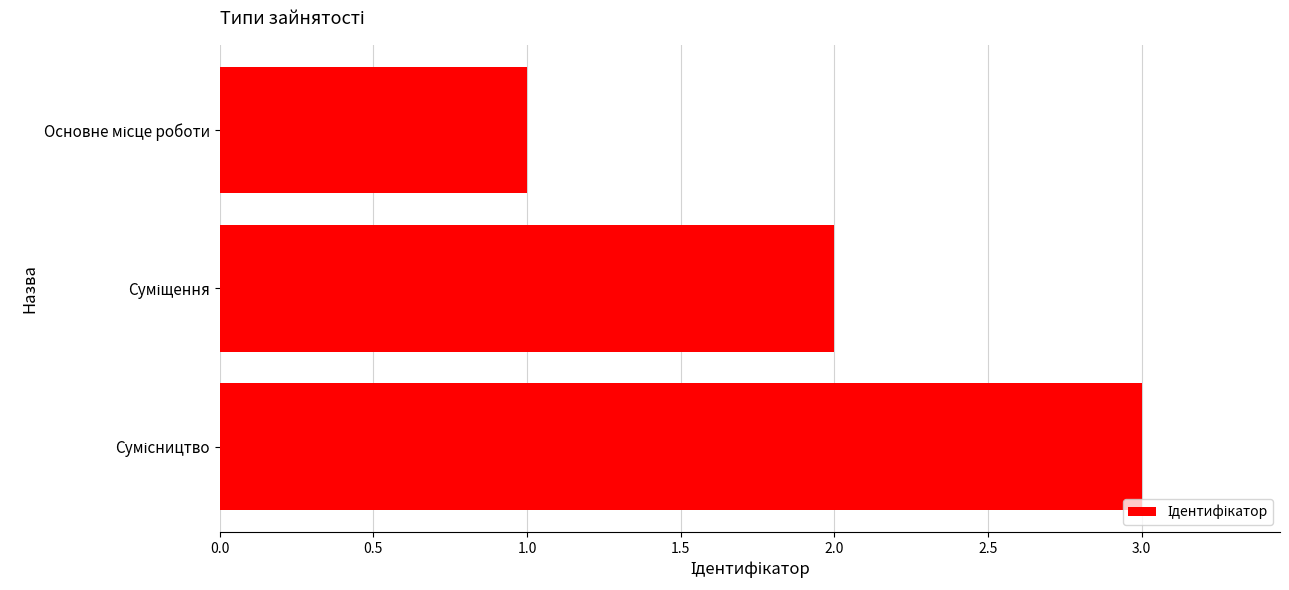

Are the bars horizontal?

Yes